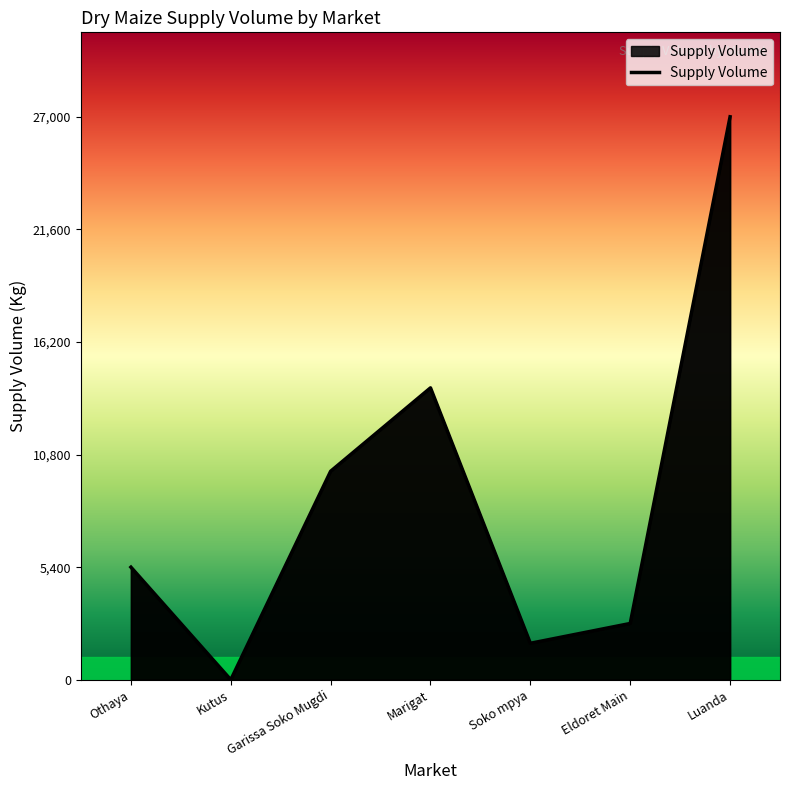

What is the difference between the maximum and minimum values?

27000